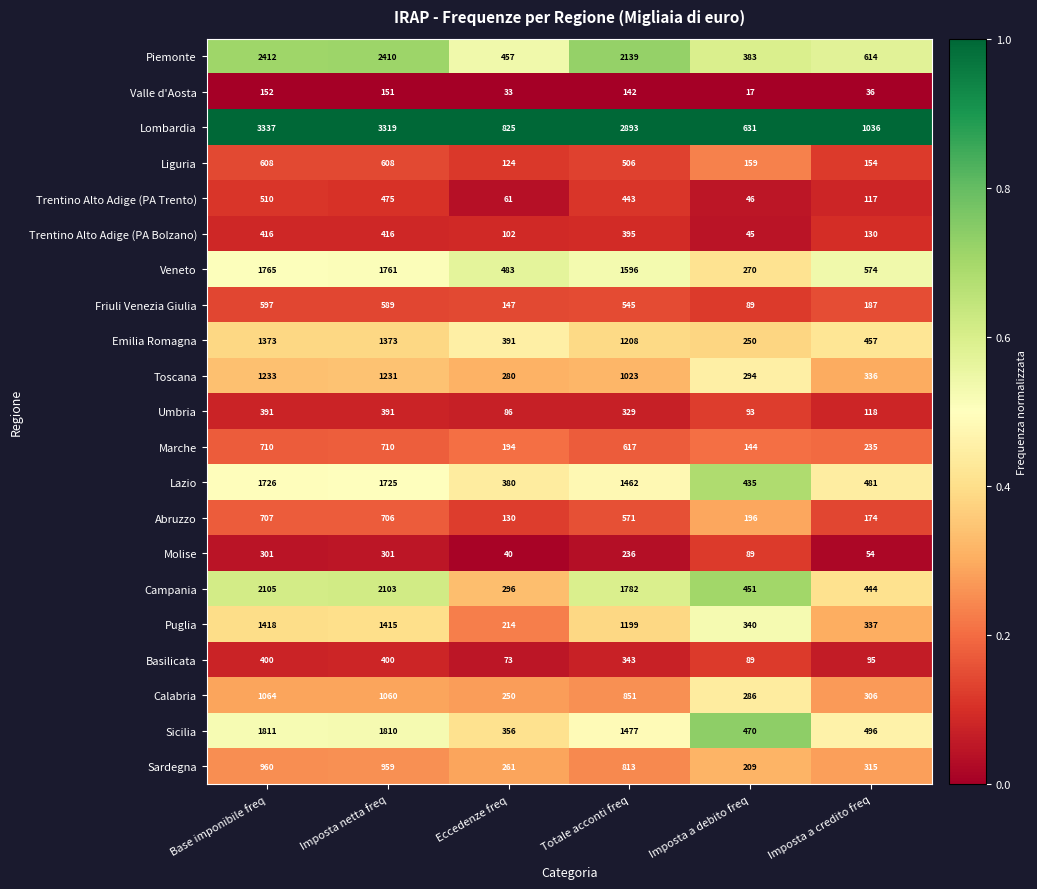

Which category has the highest value in the Friuli Venezia Giulia series?

Base imponibile freq